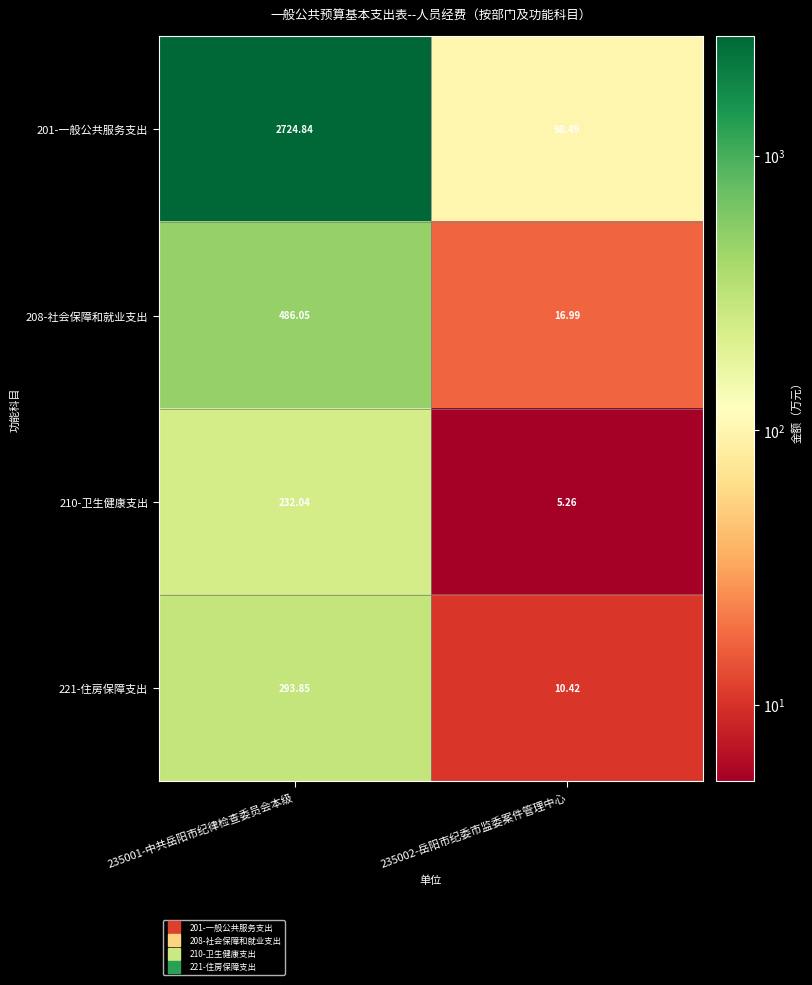

What is the total value across all series at 235002-岳阳市纪委市监委案件管理中心?

131.2